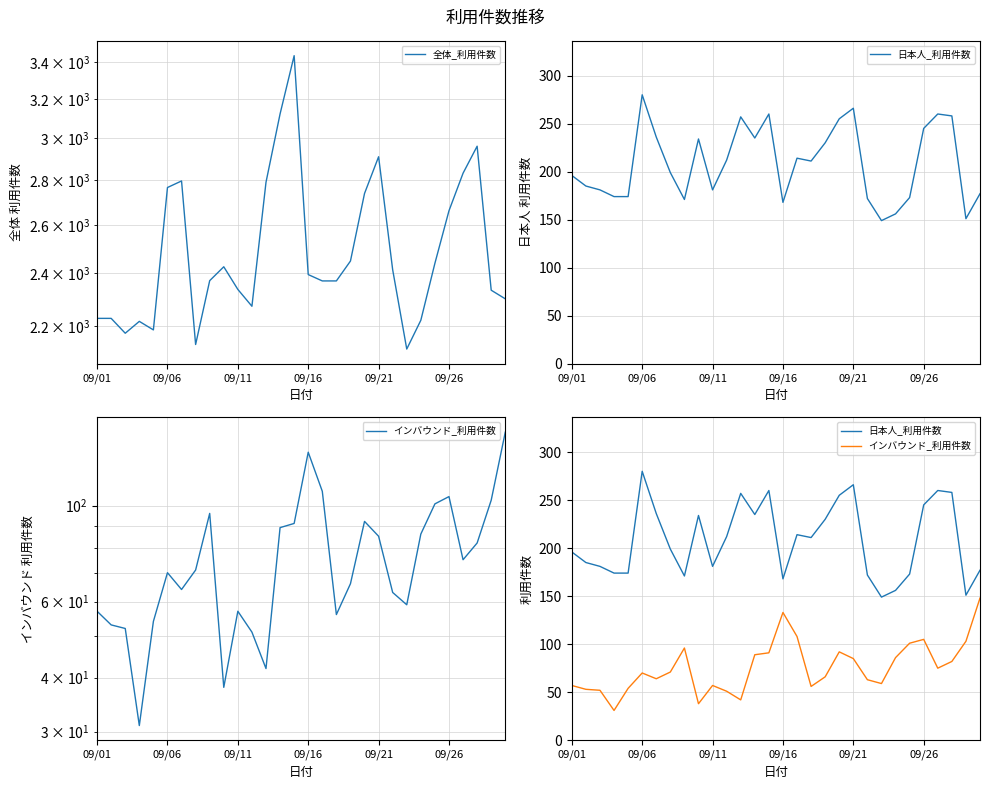

Reading left to right, what are all the values shown in this chart?

全体_利用件数: 2228	2228	2174	2217	2186	2765	2795	2134	2371	2426	2337	2273	2789	3122	3437	2395	2370	2370	2449	2738	2909	2414	2118	2221	2440	2661	2831	2960	2334	2301
日本人_利用件数: 196	185	181	174	174	280	236	199	171	234	181	212	257	235	260	168	214	211	230	255	266	172	149	156	173	245	260	258	151	177
インバウンド_利用件数: 57	53	52	31	54	70	64	71	96	38	57	51	42	89	91	133	108	56	66	92	85	63	59	86	101	105	75	82	103	148